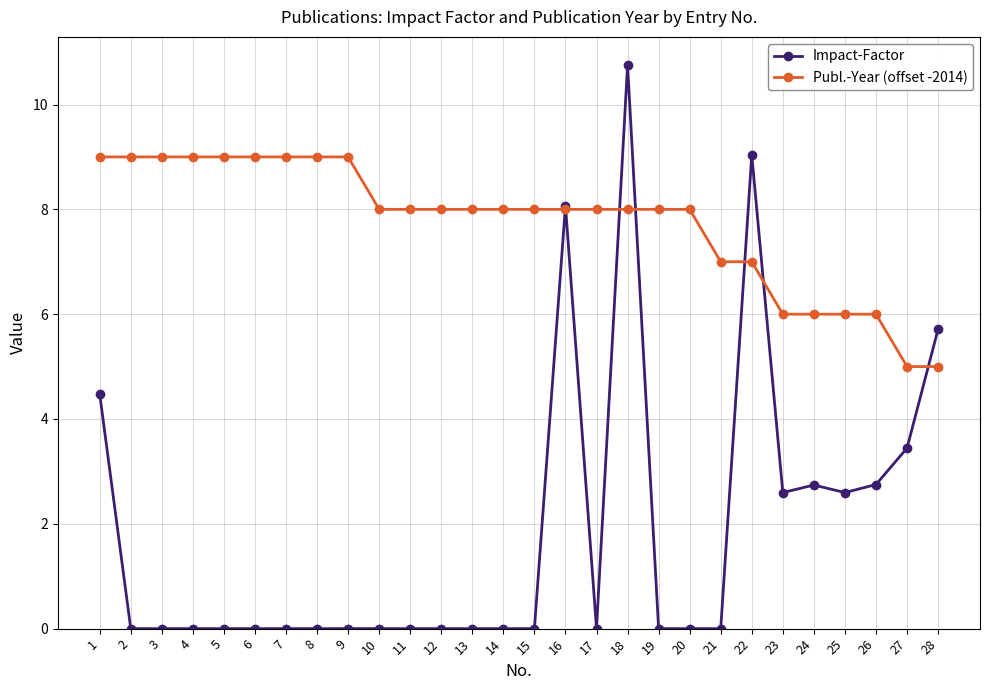

Reading right to left, extract all data points from this chart.

Impact-Factor: 28=5.7	27=3.4	26=2.7	25=2.6	24=2.7	23=2.6	22=9.0	21=0.0	20=0.0	19=0.0	18=10.8	17=0.0	16=8.1	15=0.0	14=0.0	13=0.0	12=0.0	11=0.0	10=0.0	9=0.0	8=0.0	7=0.0	6=0.0	5=0.0	4=0.0	3=0.0	2=0.0	1=4.5
Publ.-Year (offset -2014): 28=5.0	27=5.0	26=6.0	25=6.0	24=6.0	23=6.0	22=7.0	21=7.0	20=8.0	19=8.0	18=8.0	17=8.0	16=8.0	15=8.0	14=8.0	13=8.0	12=8.0	11=8.0	10=8.0	9=9.0	8=9.0	7=9.0	6=9.0	5=9.0	4=9.0	3=9.0	2=9.0	1=9.0